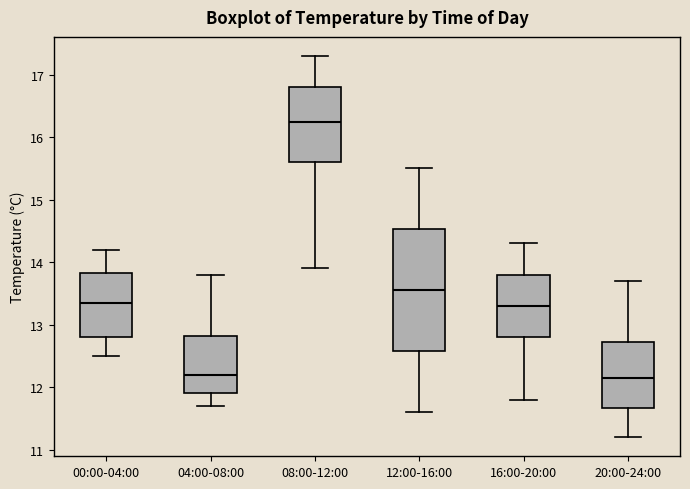

Which box has the highest median line?

08:00-12:00